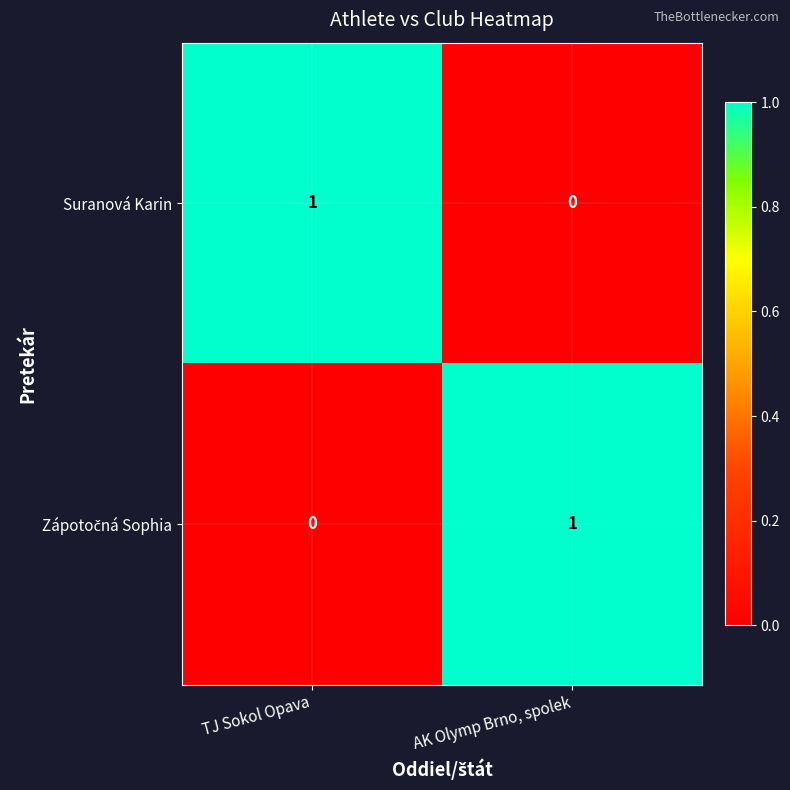

At which label is Suranová Karin closest to 0?

AK Olymp Brno, spolek